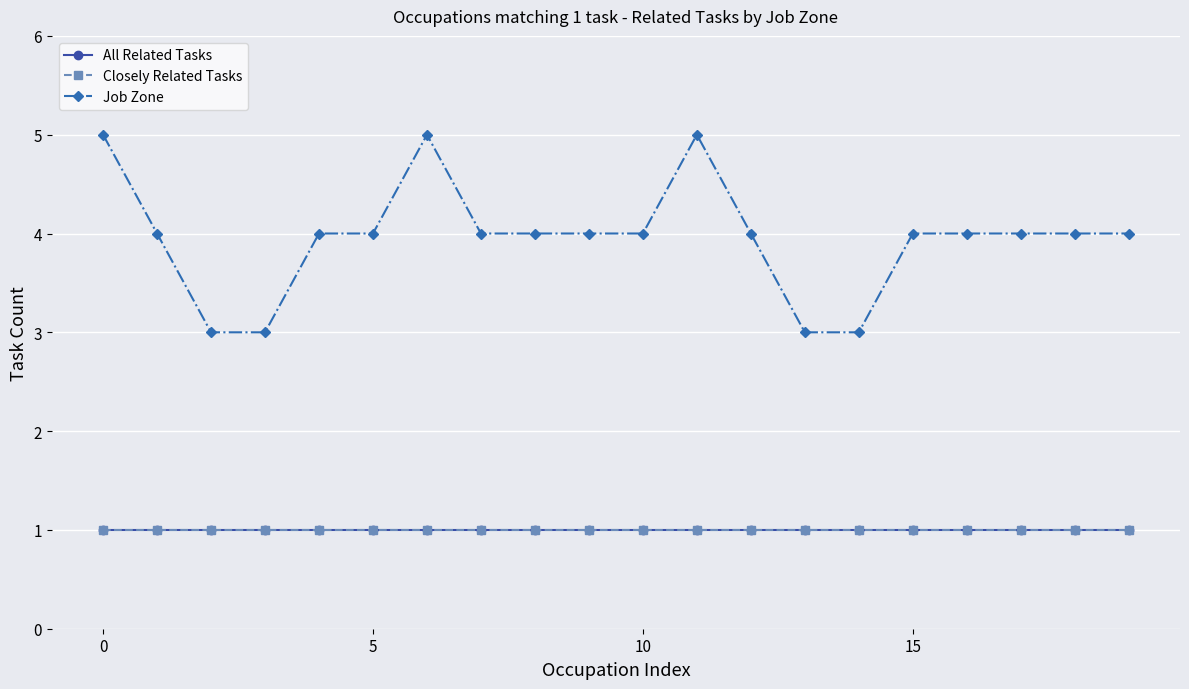

What is the label of the 11th point from the left?

10